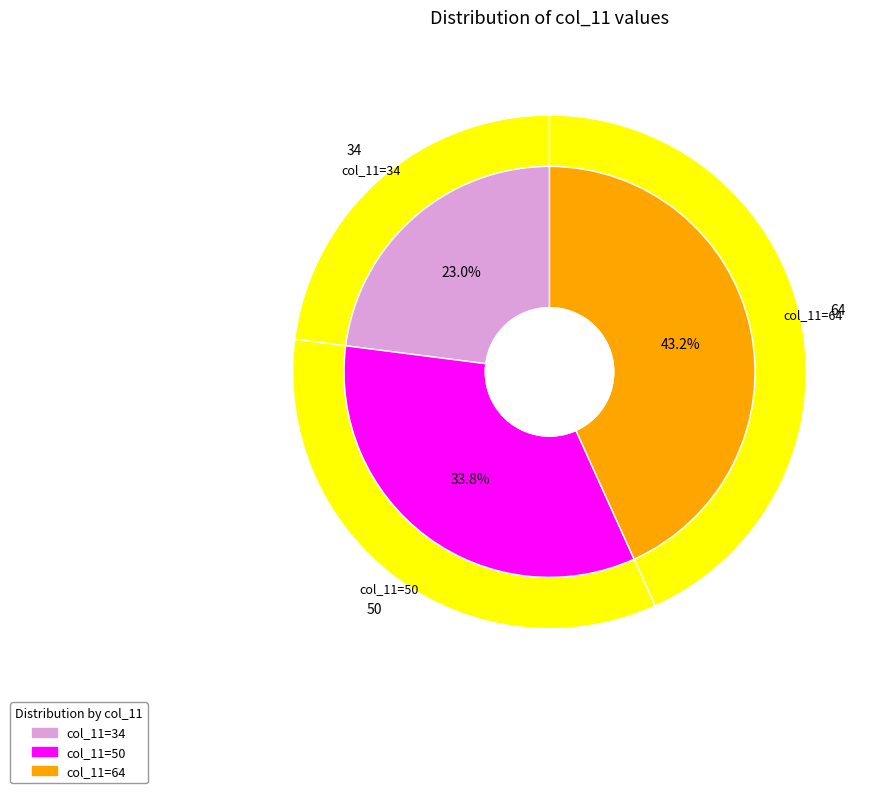

To the nearest percent, what portion does 64 represent?

43%